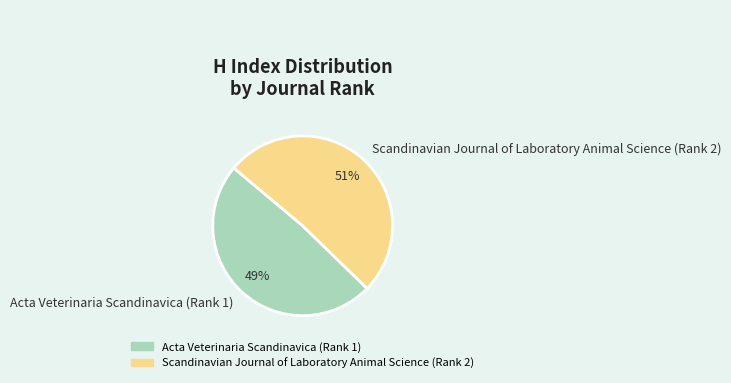

To the nearest percent, what portion does Scandinavian Journal of Laboratory Animal Science (Rank 2) represent?

51%